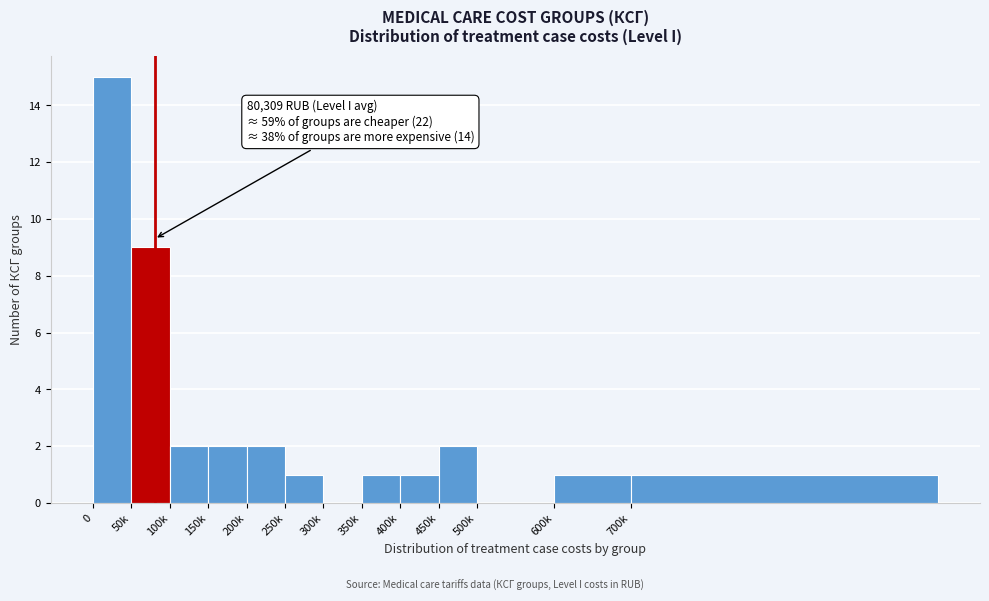

Reading right to left, what are all the values shown in this chart?

700k=1	600k=1	500k=0	450k=2	400k=1	350k=1	300k=0	250k=1	200k=2	150k=2	100k=2	50k=9	0=15